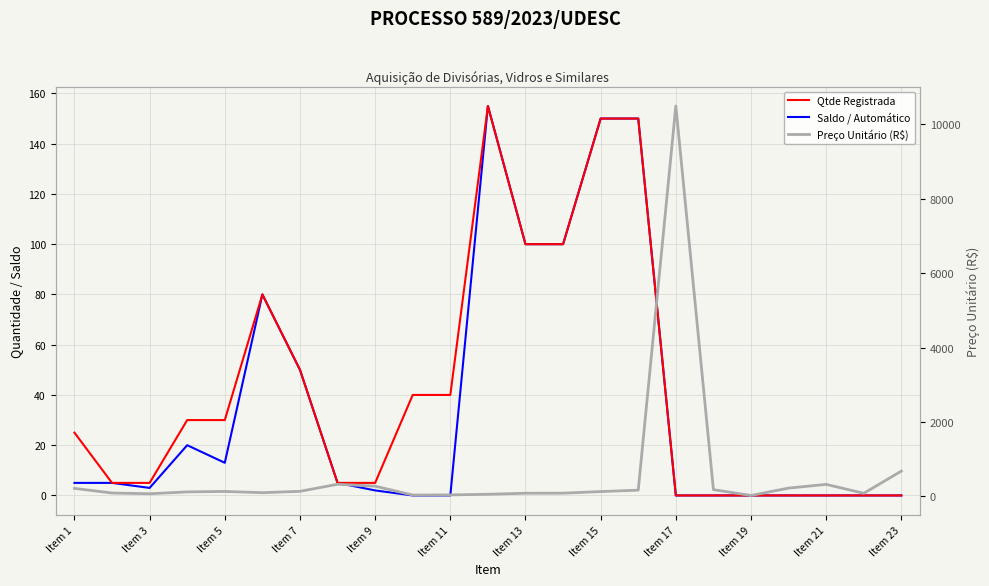

What is the sum of the Preço Unitário (R$) values at Item 1 and Item 19?

249.2